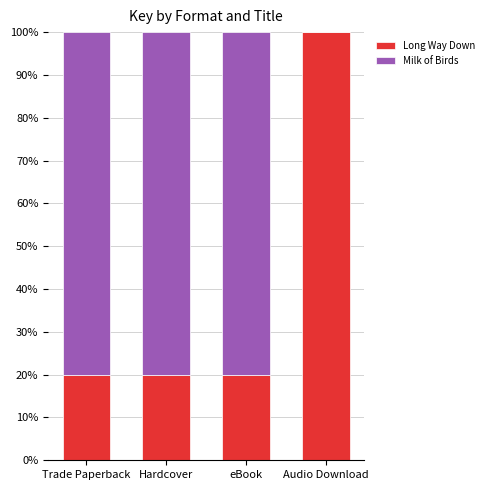

What is the total value across all series at Audio Download?

100.0